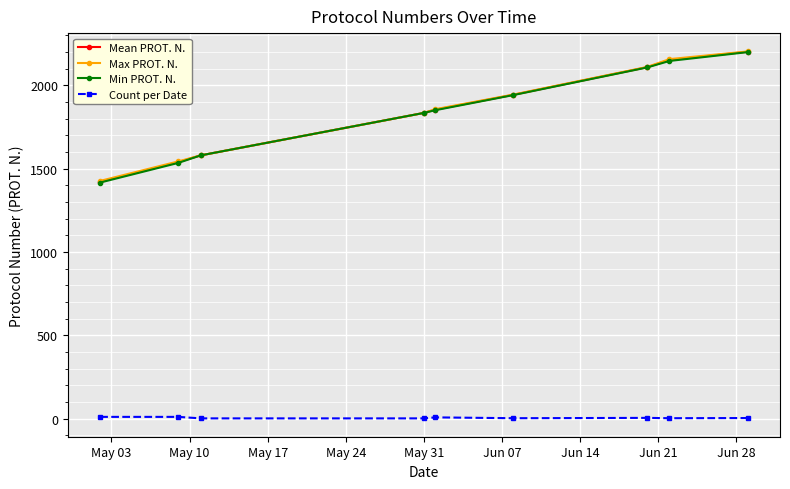

True or false: Count per Date has more than 0 interior local peaks.

True